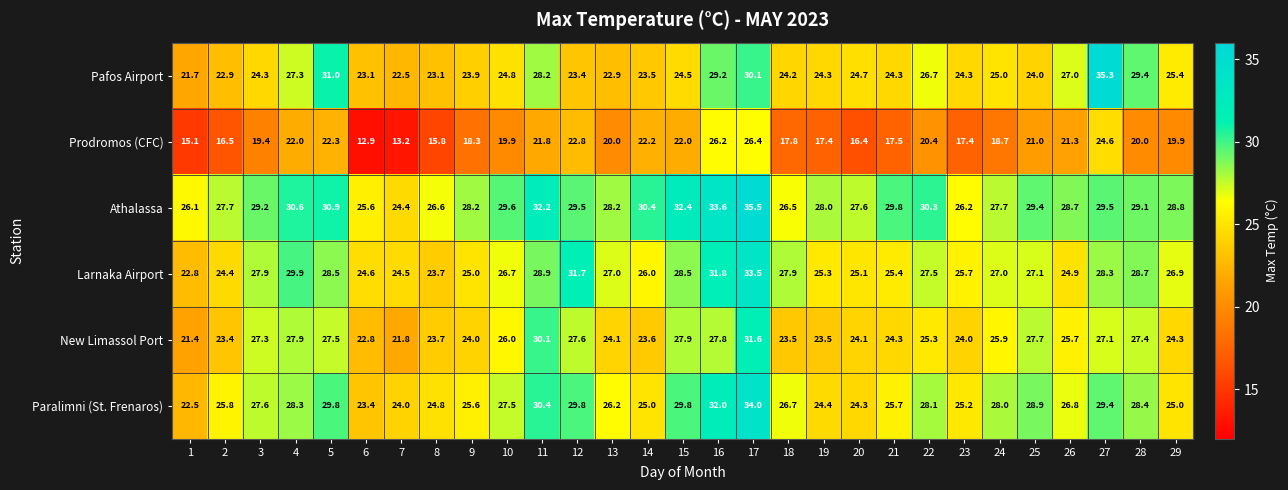

At which label does Paralimni (St. Frenaros) first exceed 26?

3